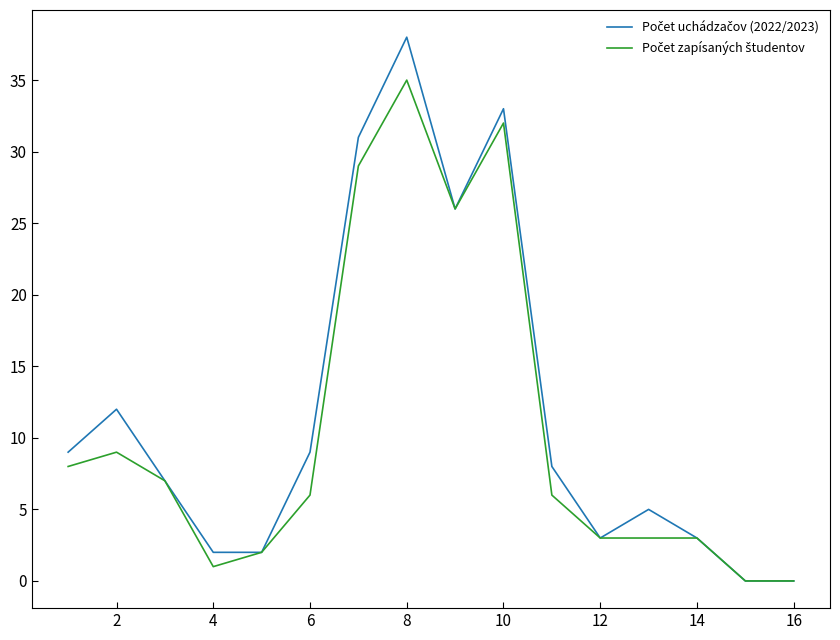

What is the maximum value shown in the chart?

38